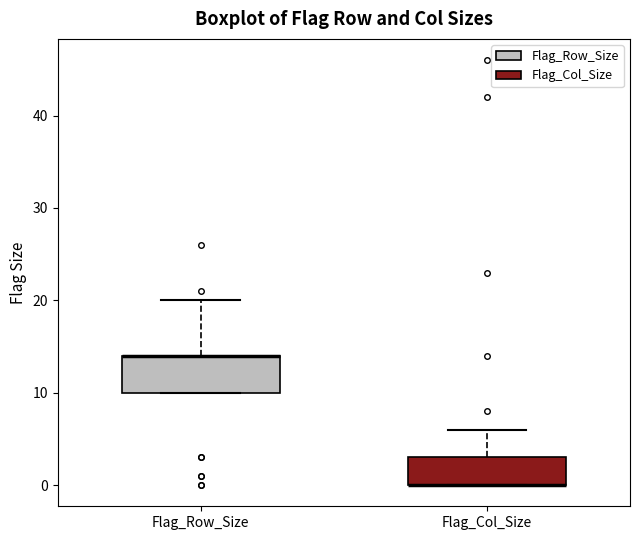

Which box is the tallest, from its lower edge to its upper edge?

Flag_Row_Size